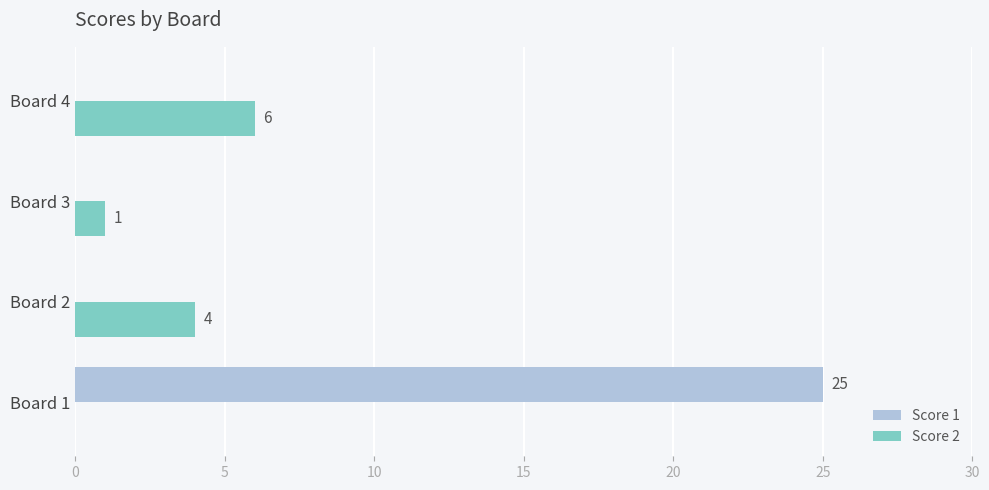

The Score 1 series shows 11 at Board 4. True or false?

False